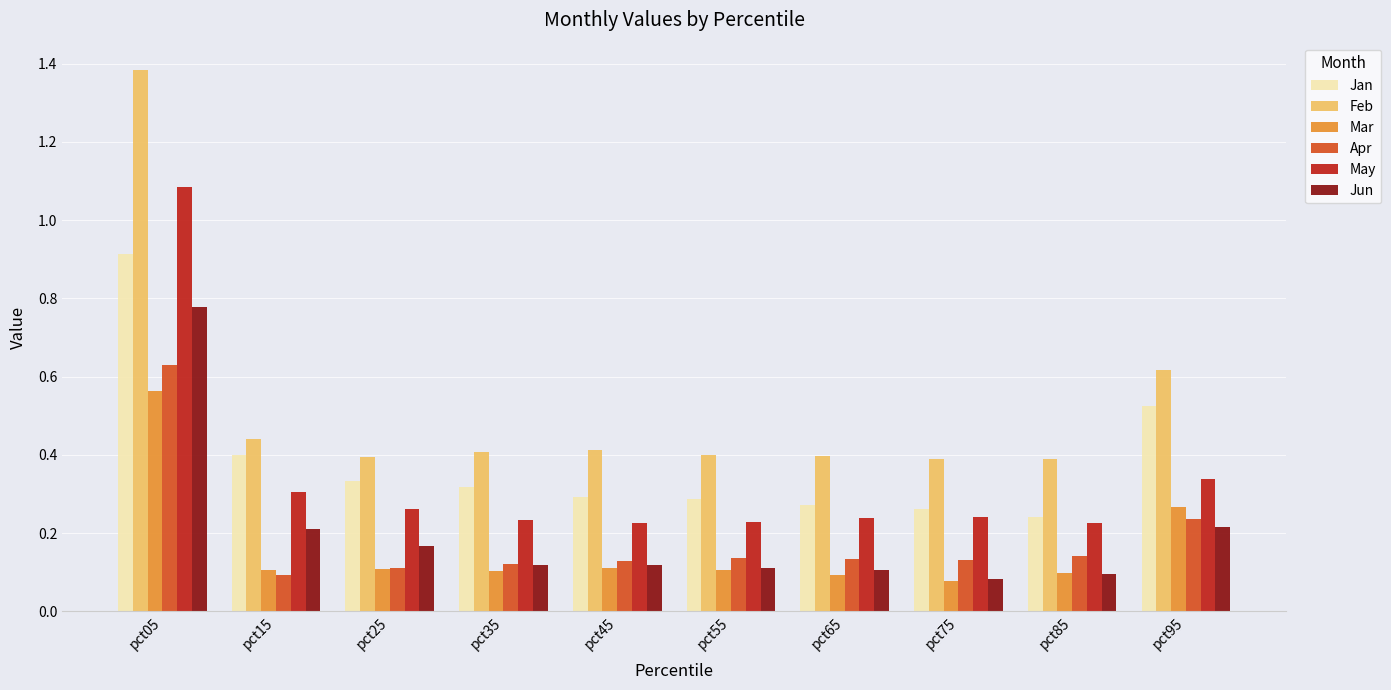

At which category does the chart reach its peak across all series?

pct05